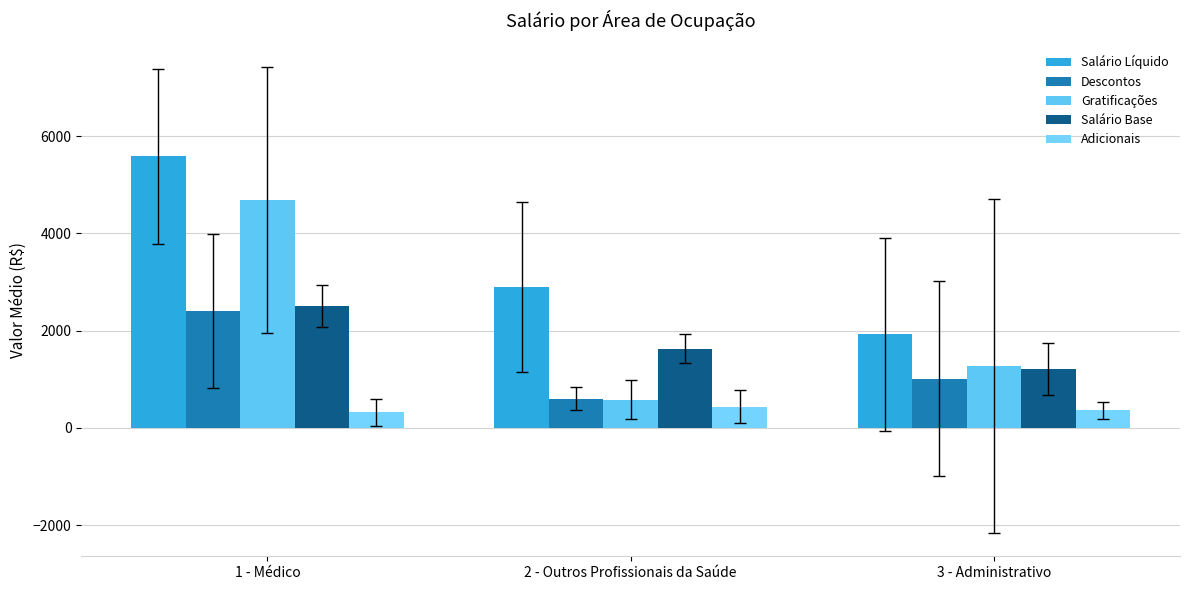

Does the chart contain stacked bars?

No